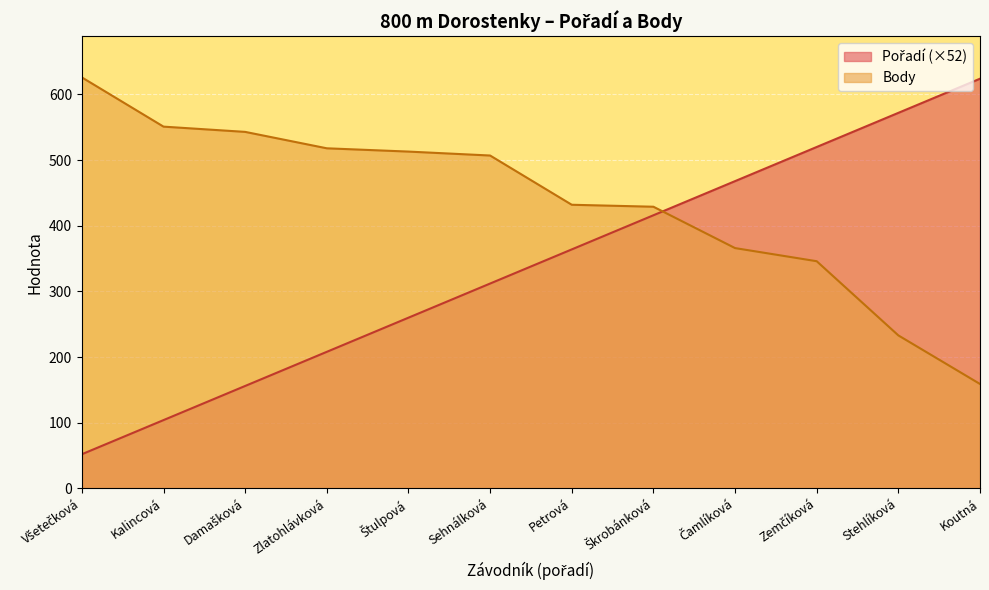

The value of Pořadí at Kalincová is 104. True or false?

True